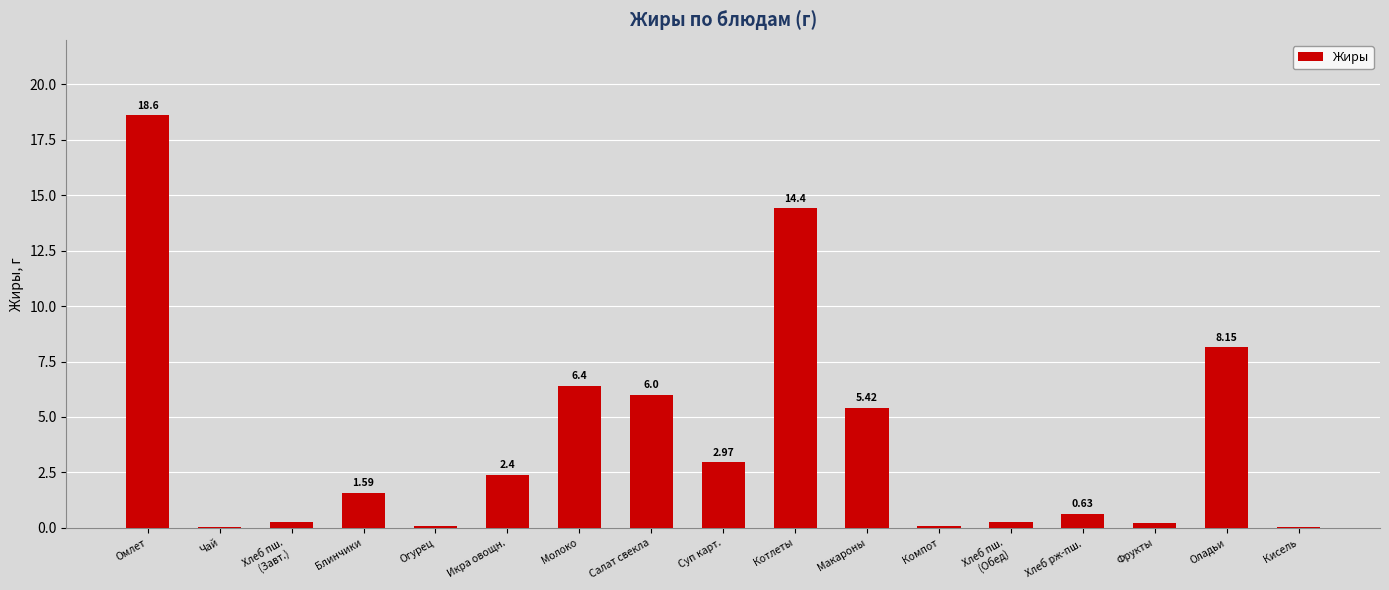

At which label is the value closest to 9?

Оладьи